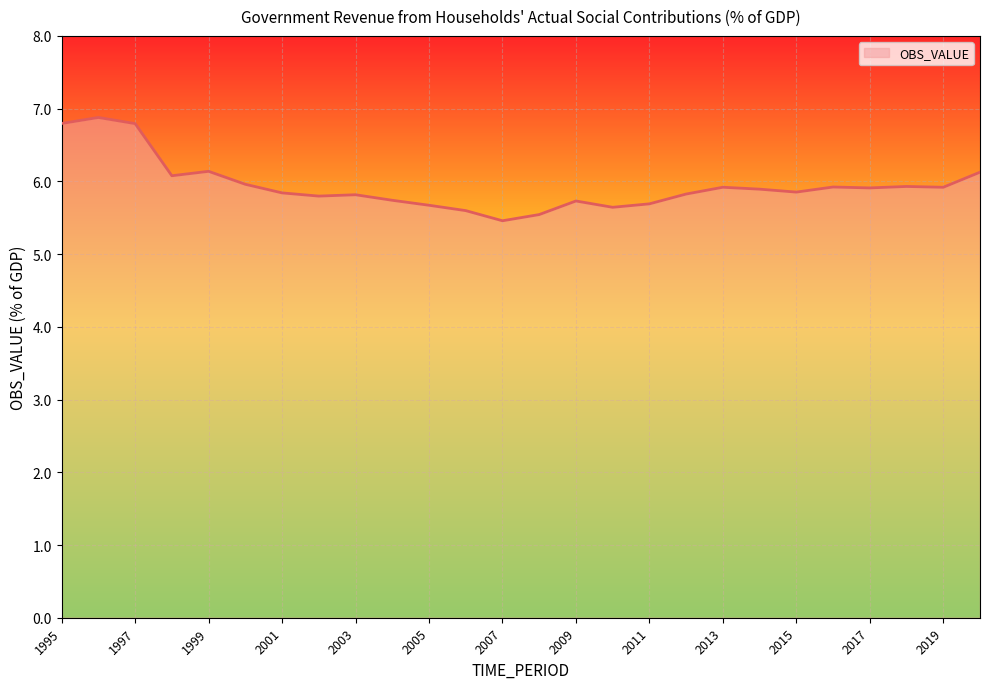

What is the minimum value shown in the chart?

5.5